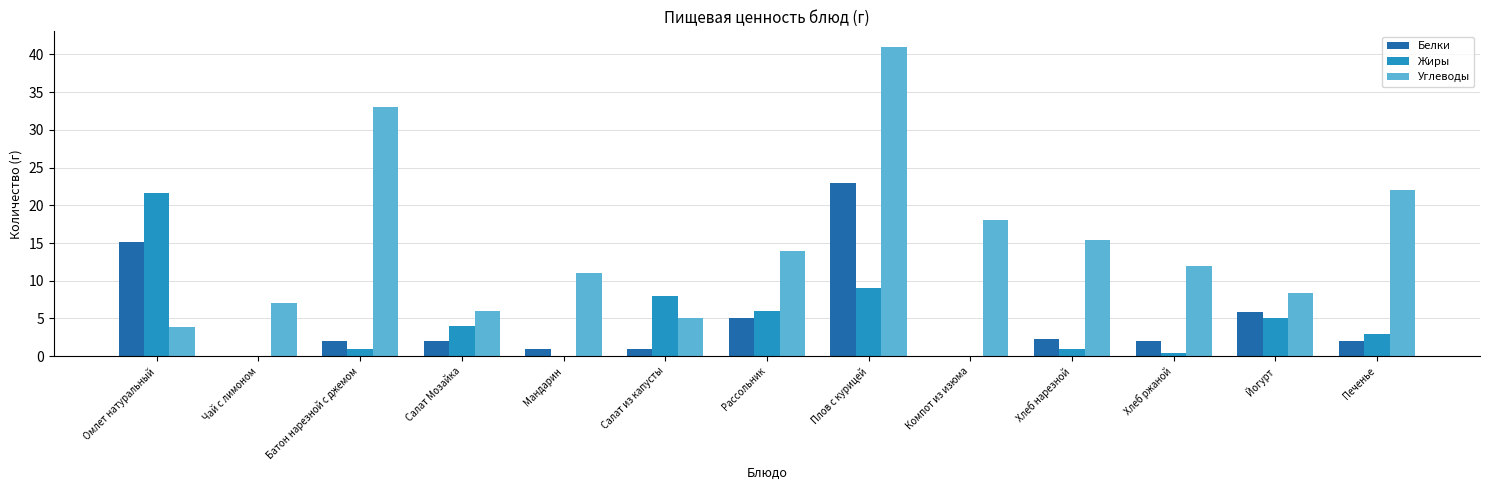

How many categories are shown in the chart?

13